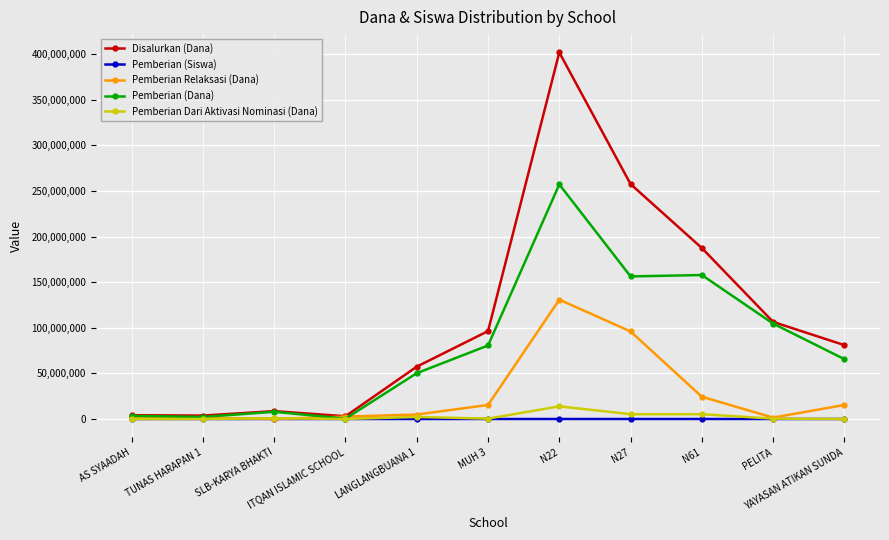

What is the value of the Pemberian (Dana) point at the 7th from the left?

257250000